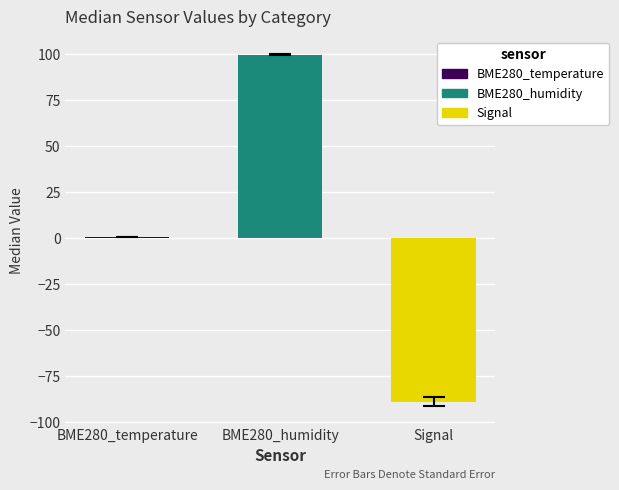

What is the minimum value for BME280_temperature?

-0.1